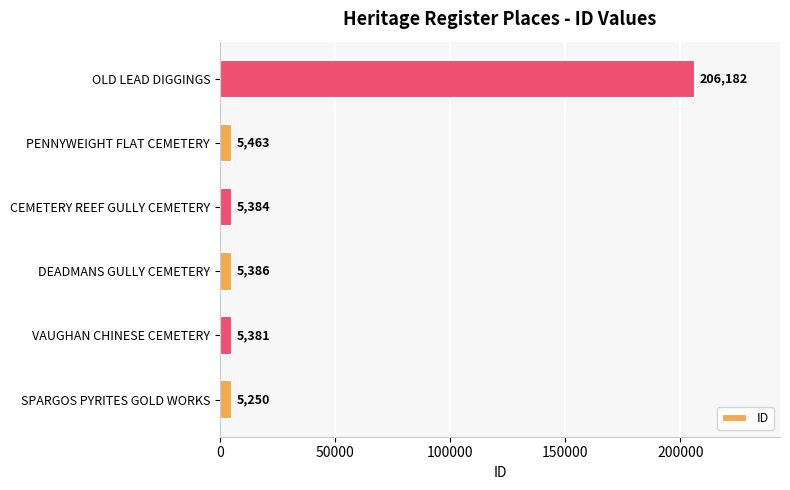

Between CEMETERY REEF GULLY CEMETERY and VAUGHAN CHINESE CEMETERY, which is larger?

CEMETERY REEF GULLY CEMETERY